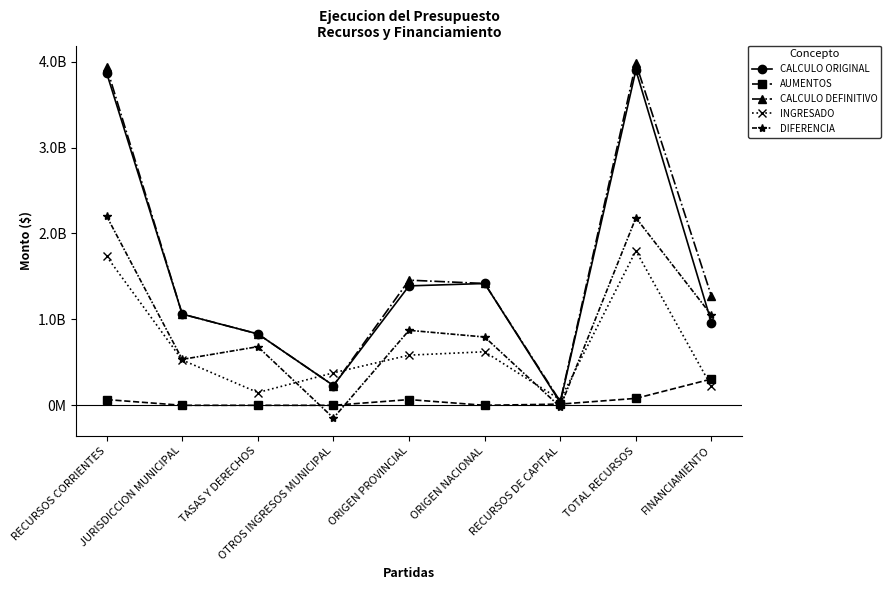

At which label is CALCULO DEFINITIVO closest to 2012818500?

ORIGEN PROVINCIAL